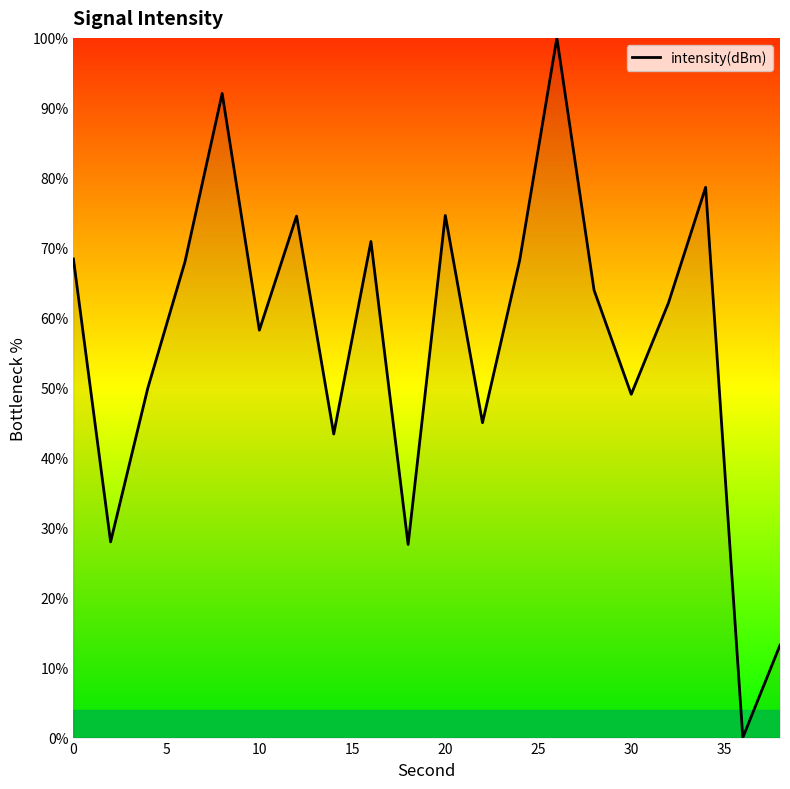

What is the difference between the maximum and minimum values?

100.0